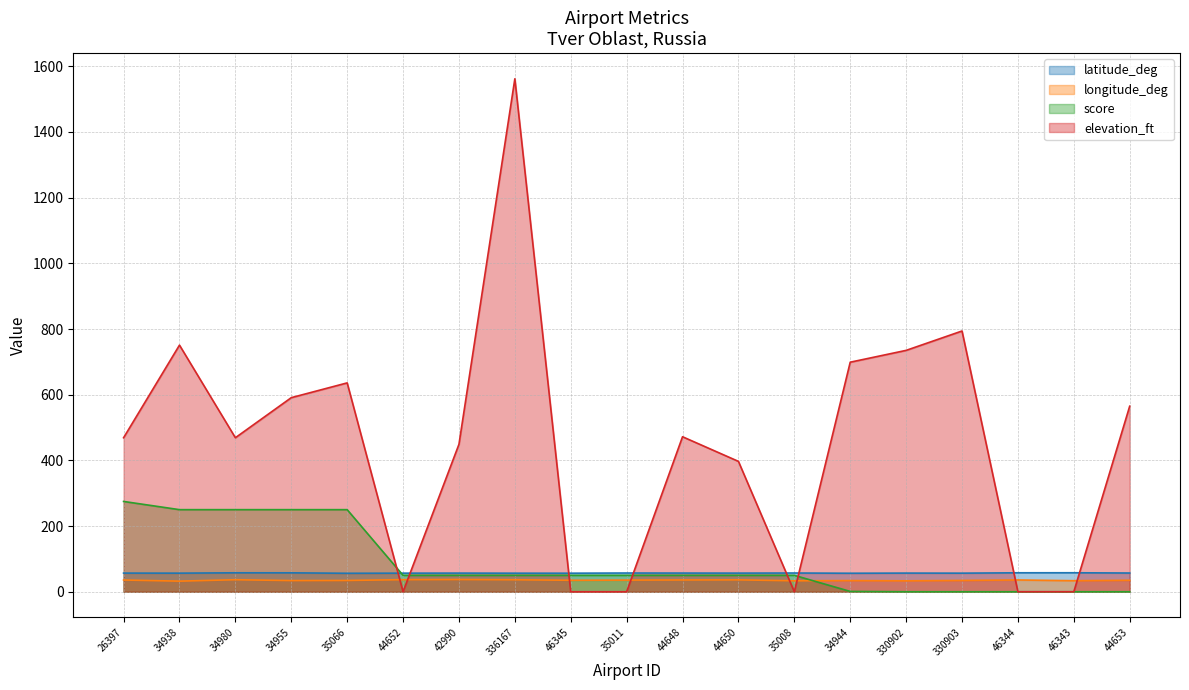

Reading left to right, extract all data points from this chart.

latitude_deg: 26397=56.8	34938=56.6	34980=57.7	34955=57.7	35066=56.3	44652=56.6	42990=56.8	336167=56.6	46345=56.5	35011=57.1	44648=56.9	44650=56.8	35008=57.1	34944=56.4	330902=56.8	330903=56.6	46344=57.8	46343=57.9	44653=57.0
longitude_deg: 26397=35.8	34938=32.3	34980=36.7	34955=34.1	35066=34.4	44652=36.9	42990=37.3	336167=36.6	46345=35.0	35011=35.5	44648=35.9	44650=36.3	35008=33.4	34944=34.1	330902=33.3	330903=34.5	46344=35.9	46343=33.7	44653=35.0
score: 26397=275.0	34938=250.0	34980=250.0	34955=250.0	35066=250.0	44652=50.0	42990=50.0	336167=50.0	46345=50.0	35011=50.0	44648=50.0	44650=50.0	35008=50.0	34944=1.0	330902=0.0	330903=0.0	46344=0.0	46343=0.0	44653=0.0
elevation_ft: 26397=469.0	34938=751.0	34980=469.0	34955=591.0	35066=636.0	44652=0.0	42990=449.0	336167=1562.0	46345=0.0	35011=0.0	44648=472.0	44650=397.0	35008=0.0	34944=699.0	330902=735.0	330903=794.0	46344=0.0	46343=0.0	44653=565.0